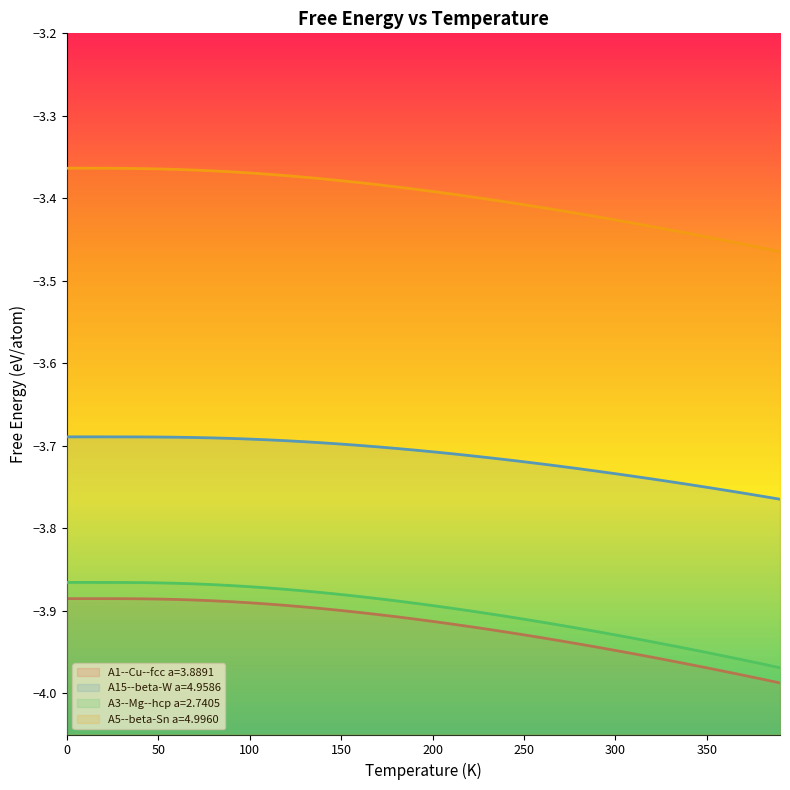

Does the chart display data point markers on the line(s)?

No